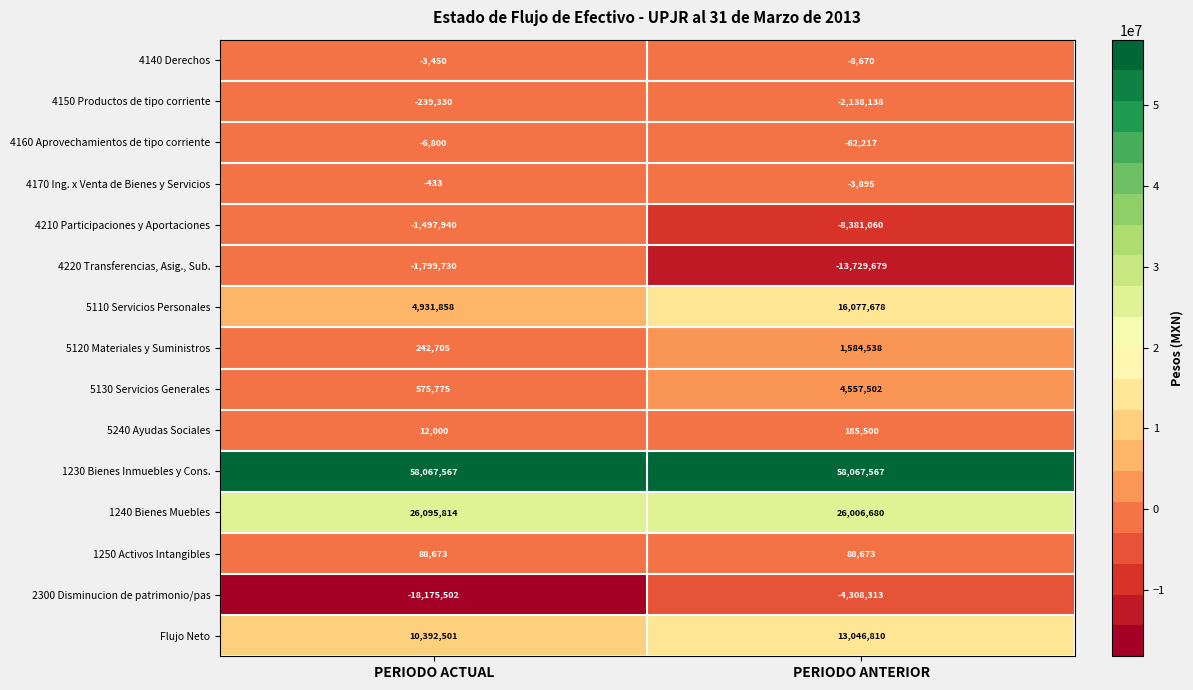

At which label is 2300 Disminucion de patrimonio/pas closest to -11241907?

PERIODO ANTERIOR